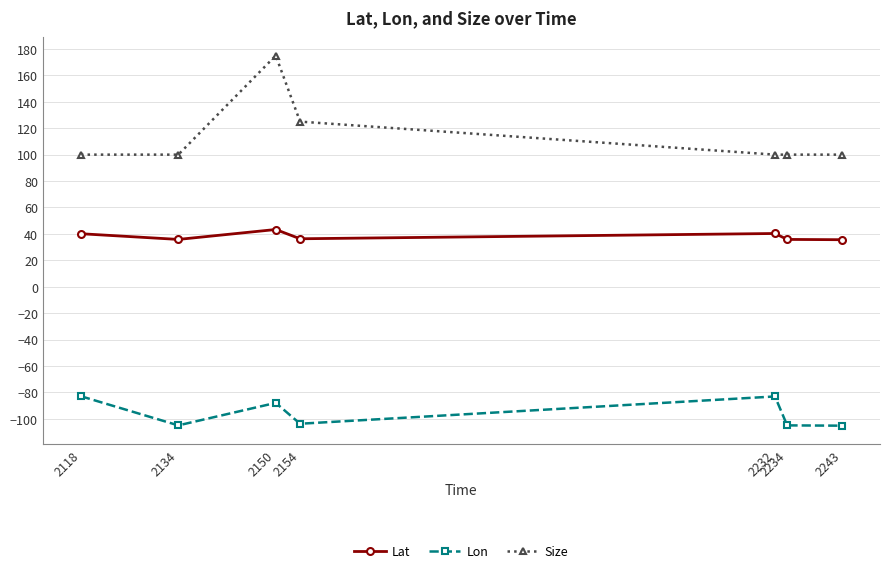

In Lat, how many points are lower than both neighbors (excluding endpoints)?

2